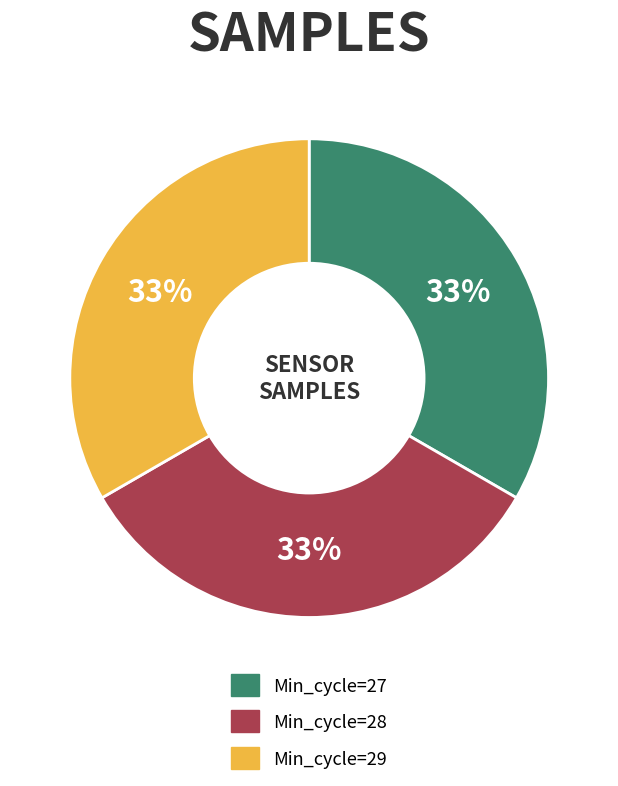

To the nearest percent, what percentage of the pie is Min_cycle=29?

33%